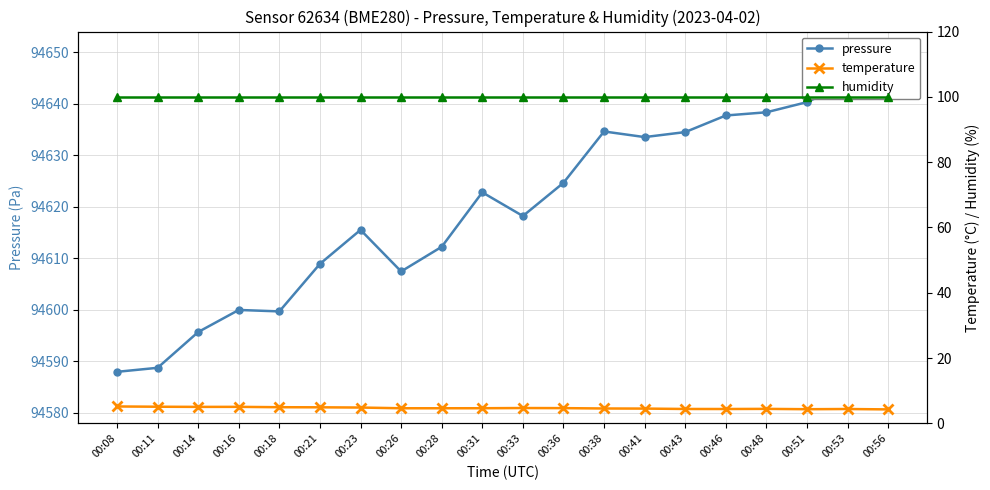

What is the minimum value for temperature?

4.3